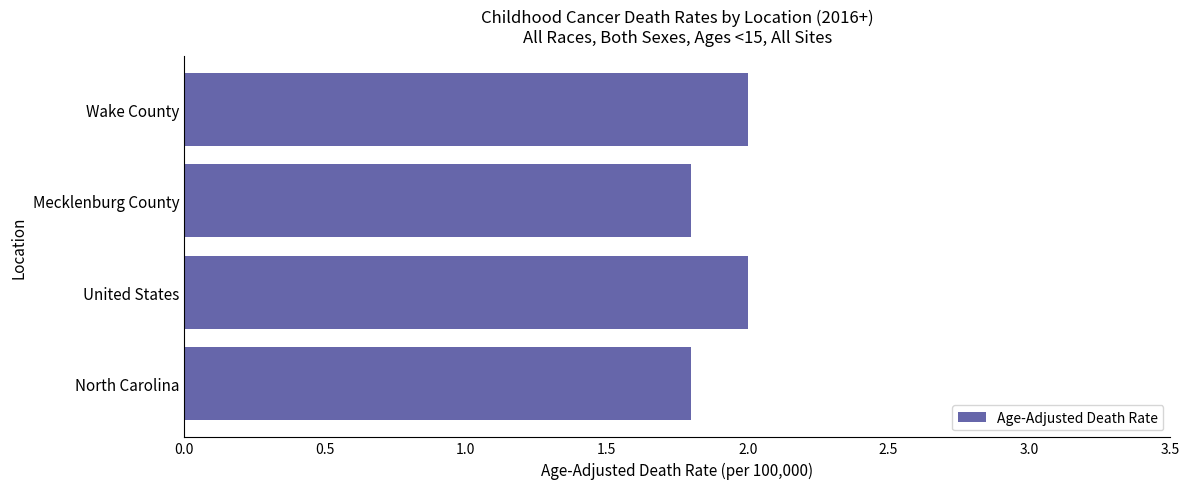

Does the chart contain any negative values?

No